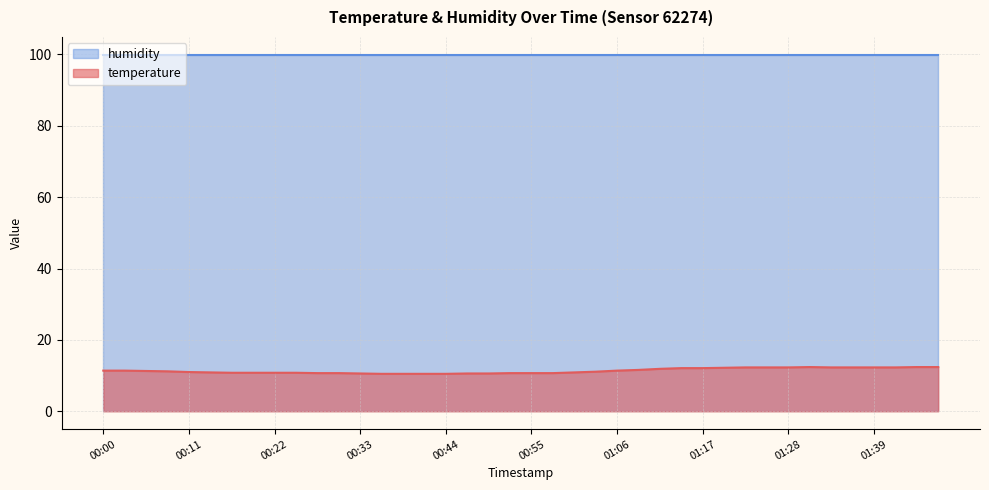

What value does the data have at 00:28?

10.7